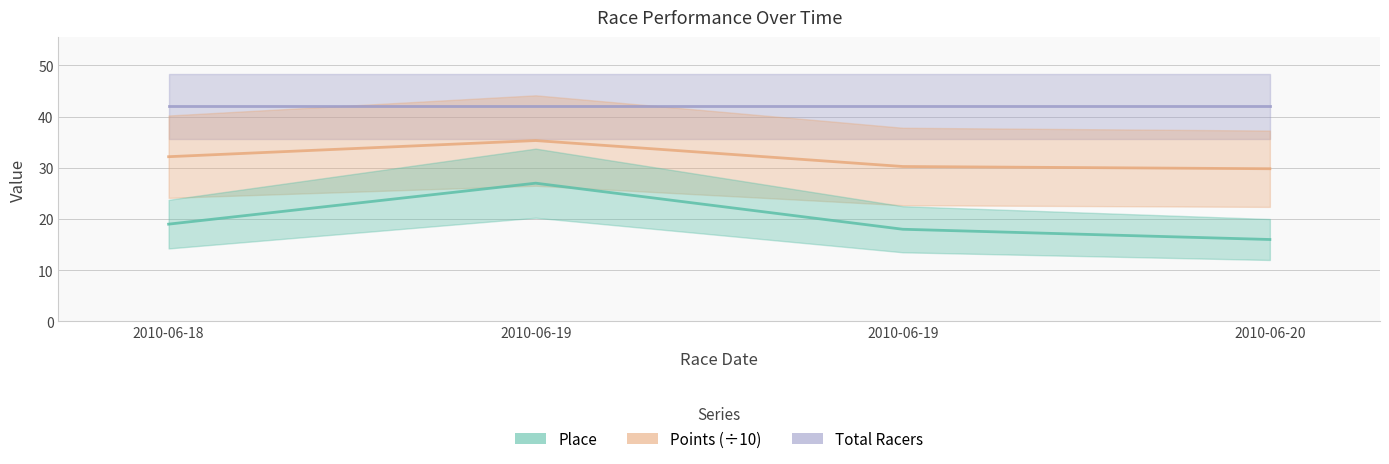

True or false: Points and Place intersect in this chart.

False